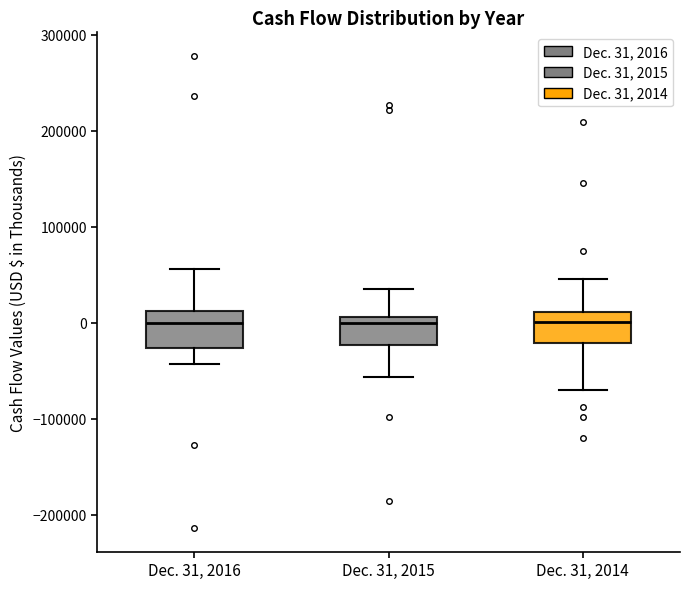

Reading left to right, transcribe this box plot: for each box, give where its median line is, the range the box spans, and where its two whiskers end, as read against the y-axis. The values are not printed on the chart, so give them approximately, as read against the axis.

Dec. 31, 2016: median 0, box -30000 to 10000, whiskers -40000 to 60000
Dec. 31, 2015: median 0, box -20000 to 10000, whiskers -60000 to 40000
Dec. 31, 2014: median 0, box -20000 to 10000, whiskers -70000 to 50000